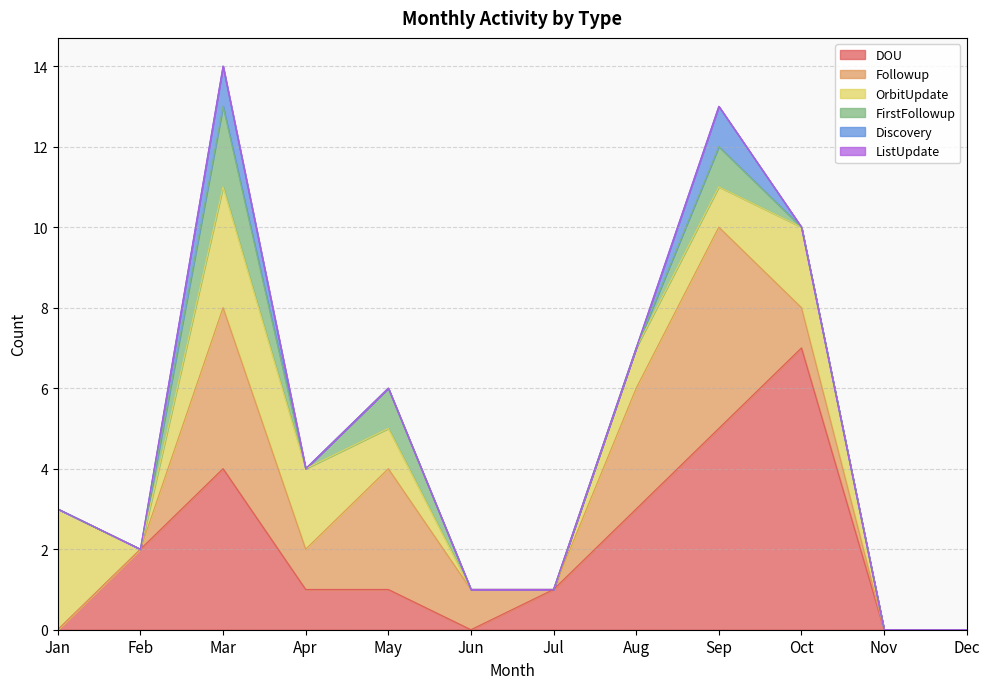

True or false: ListUpdate has a value of 0 at Nov.

True